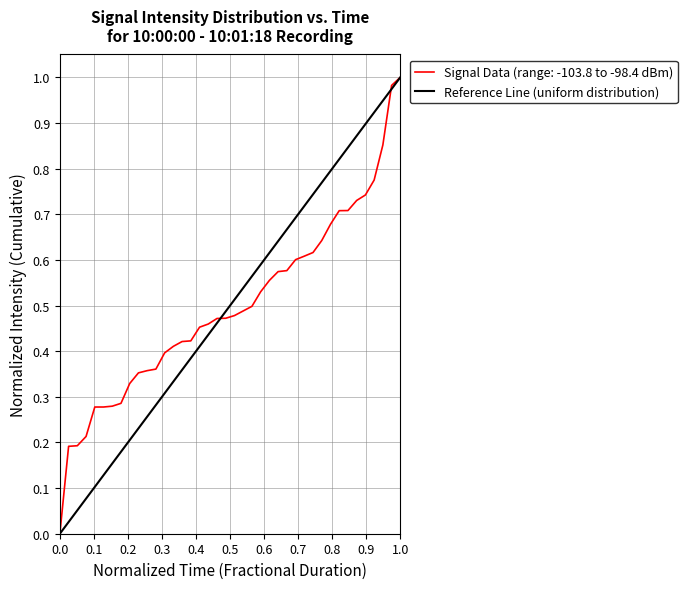

How many values are between 0 and 1?

2